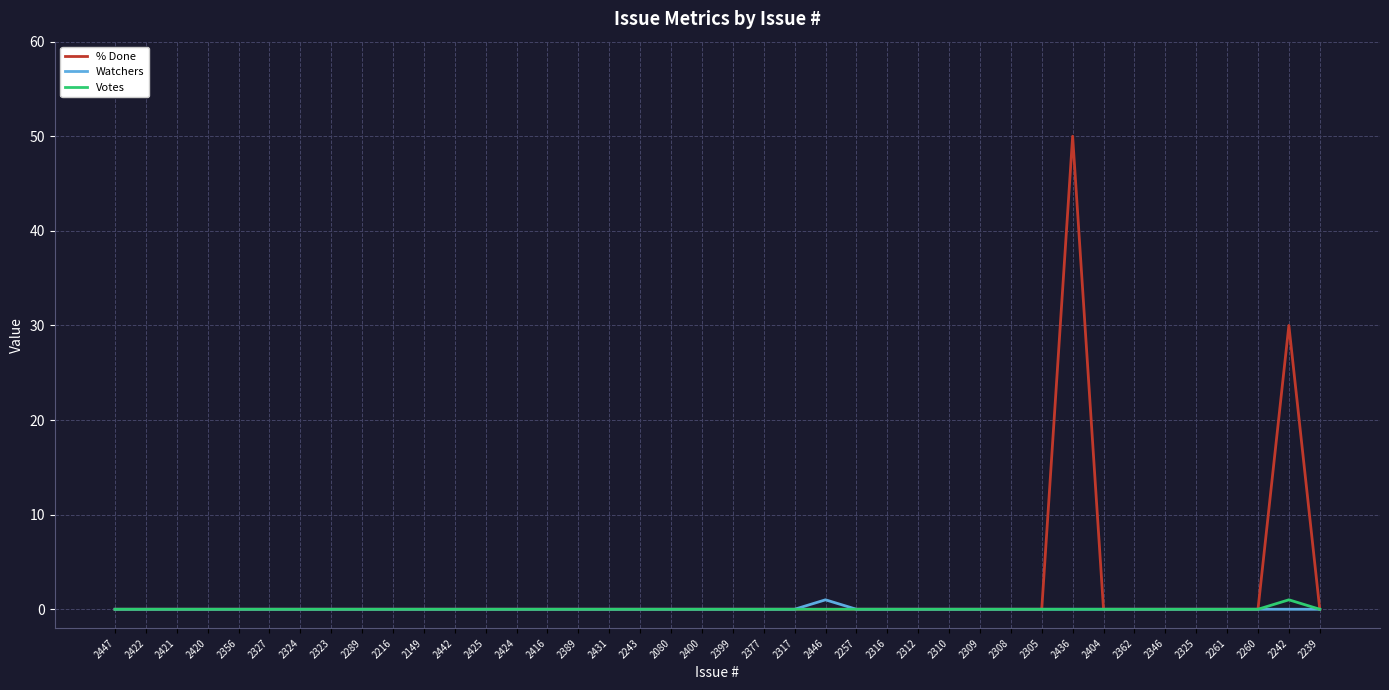

At which category is the sum across all series the highest?

2436